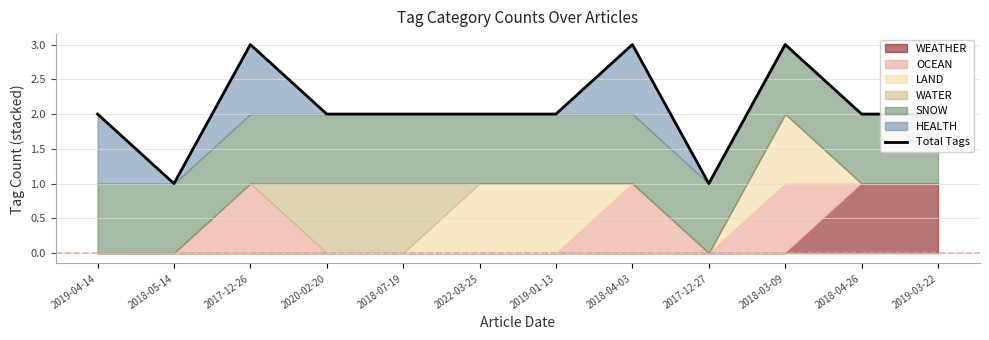

How many data points are less than 2?

2